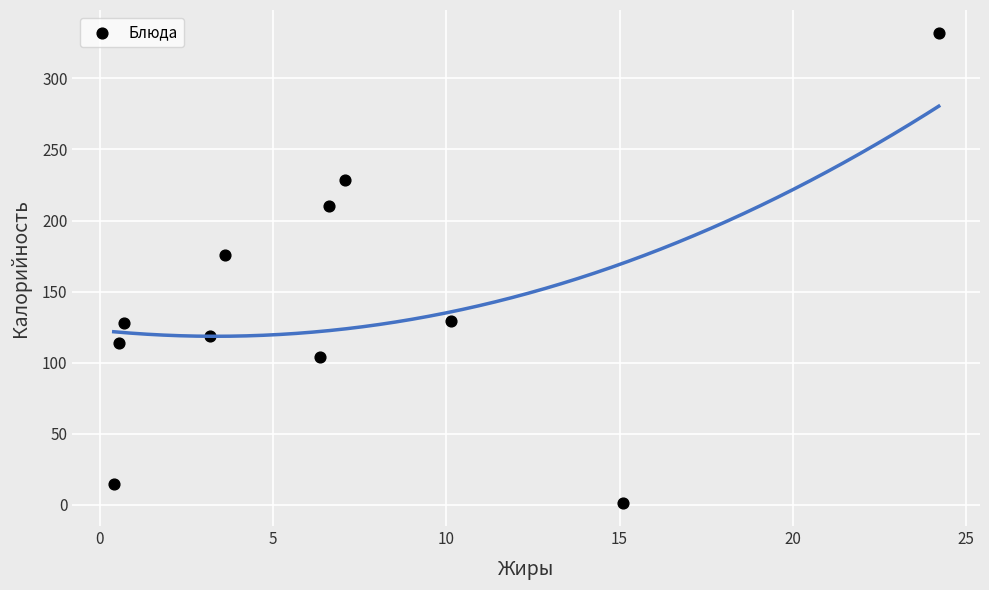

What is the range of Y values (max minus min)?

329.8